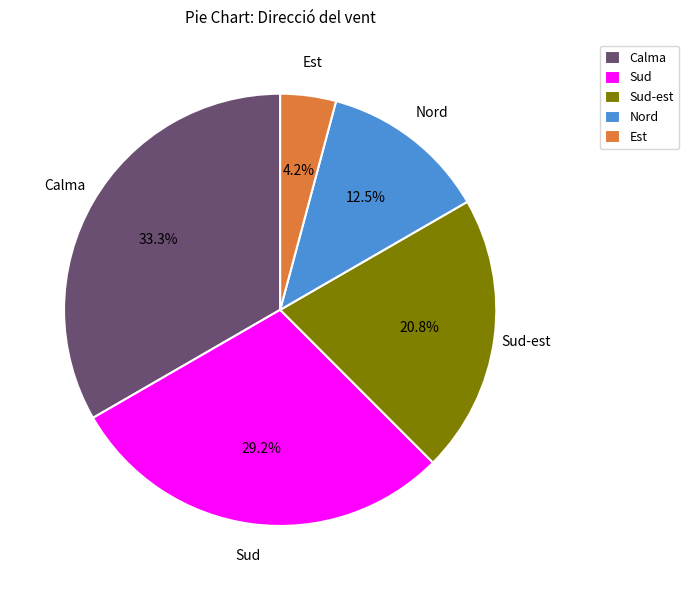

What is the smallest slice in the pie chart?

Est